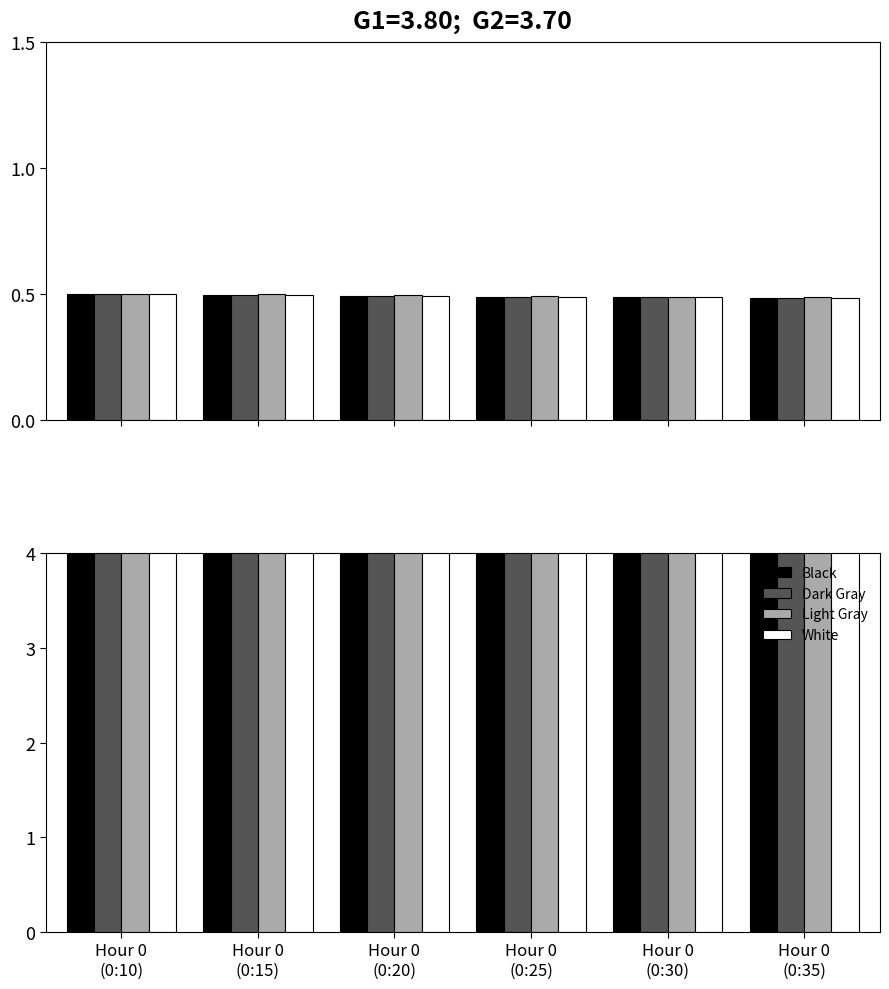

Reading right to left, extract all data points from this chart.

Black: 11.4	11.4	11.5	11.6	11.7	11.8
Dark Gray: 11.4	11.5	11.5	11.6	11.7	11.8
Light Gray: 11.4	11.5	11.6	11.7	11.8	11.8
White: 11.4	11.4	11.5	11.6	11.7	11.8